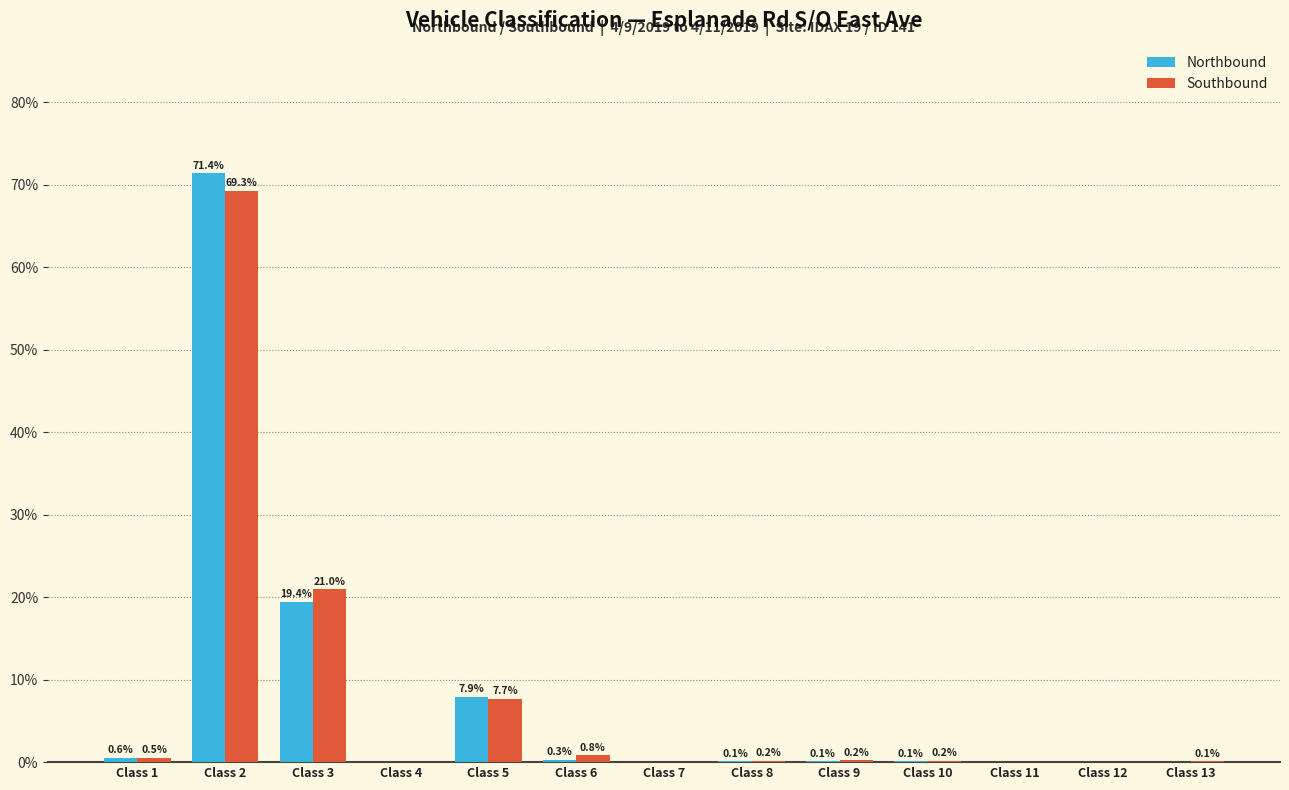

Is the value of Northbound at Class 9 greater than the value of Southbound at Class 11?

Yes